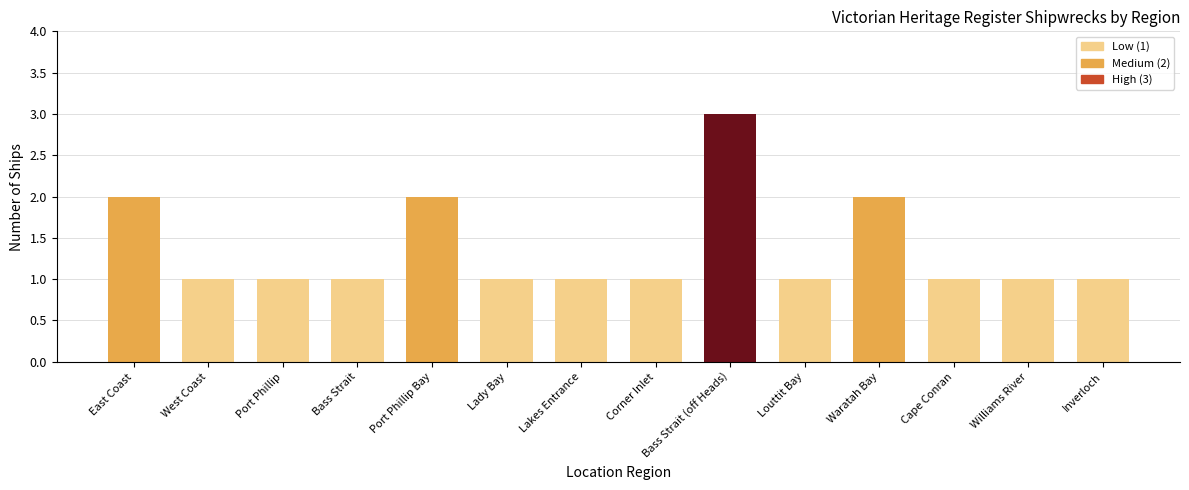

What is the greatest value displayed?

3